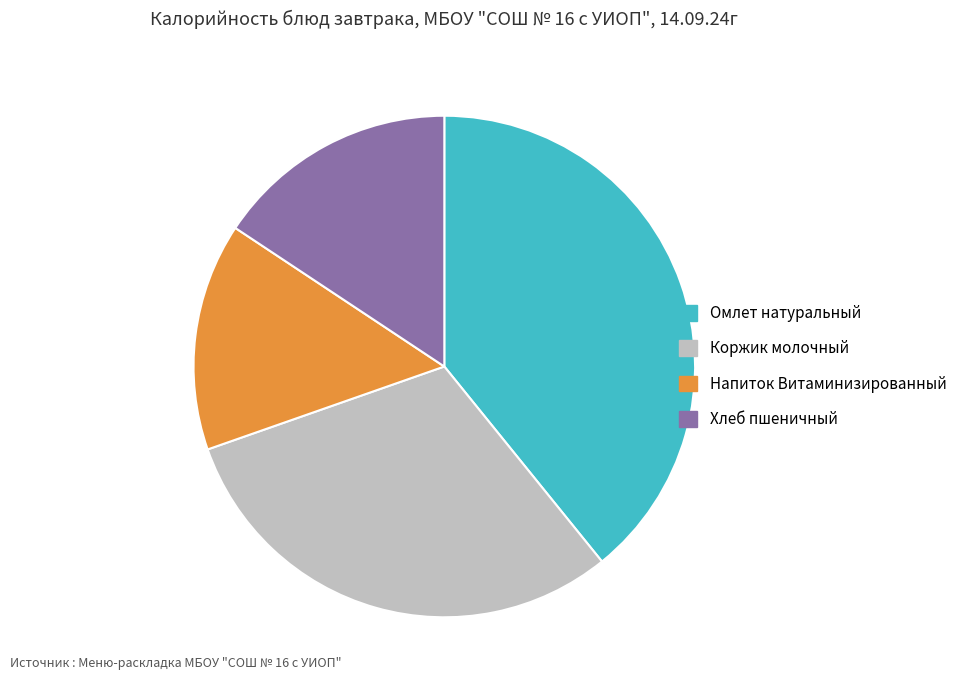

Is Хлеб пшеничный the majority of the pie?

No